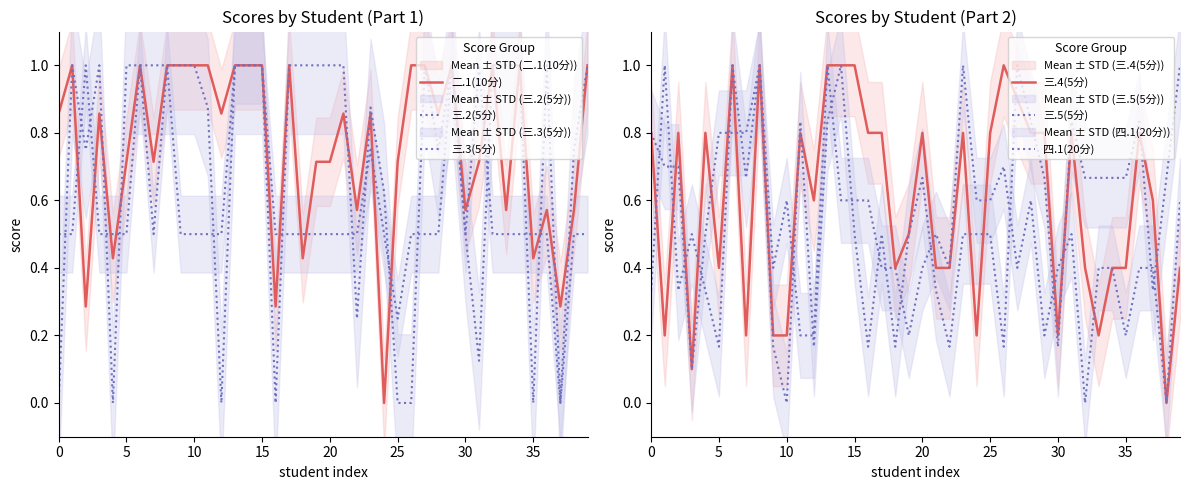

How many data points does each series have?

40